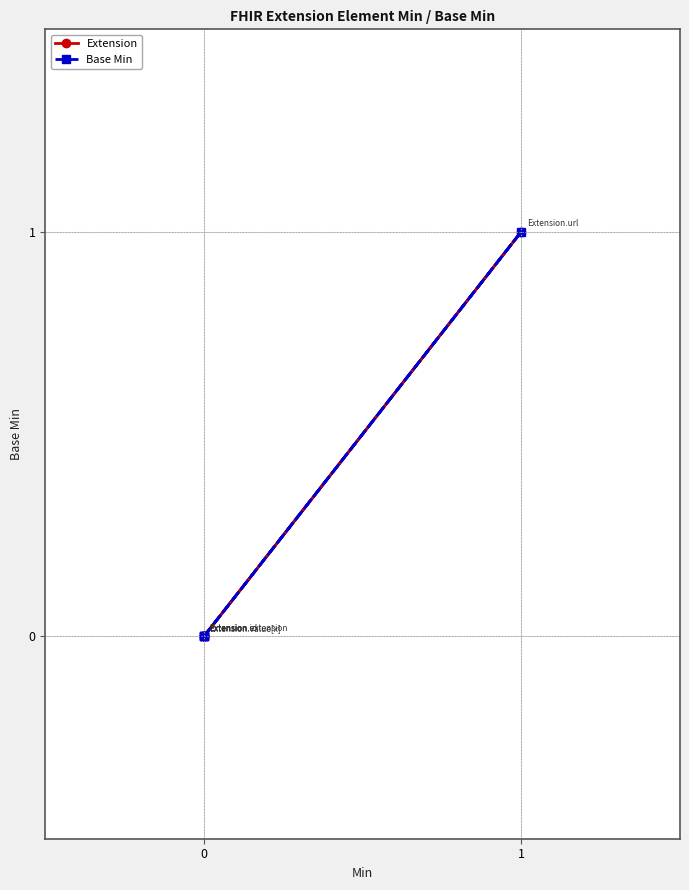

How many lines are shown in the chart?

2